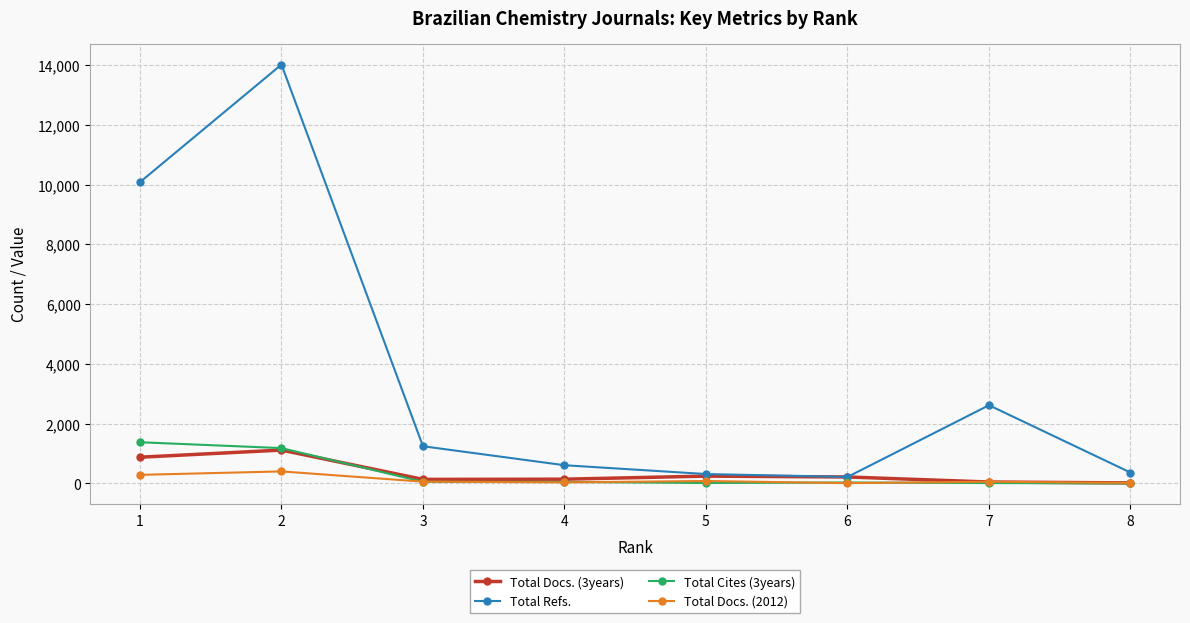

Which category has the highest value across all series?

2